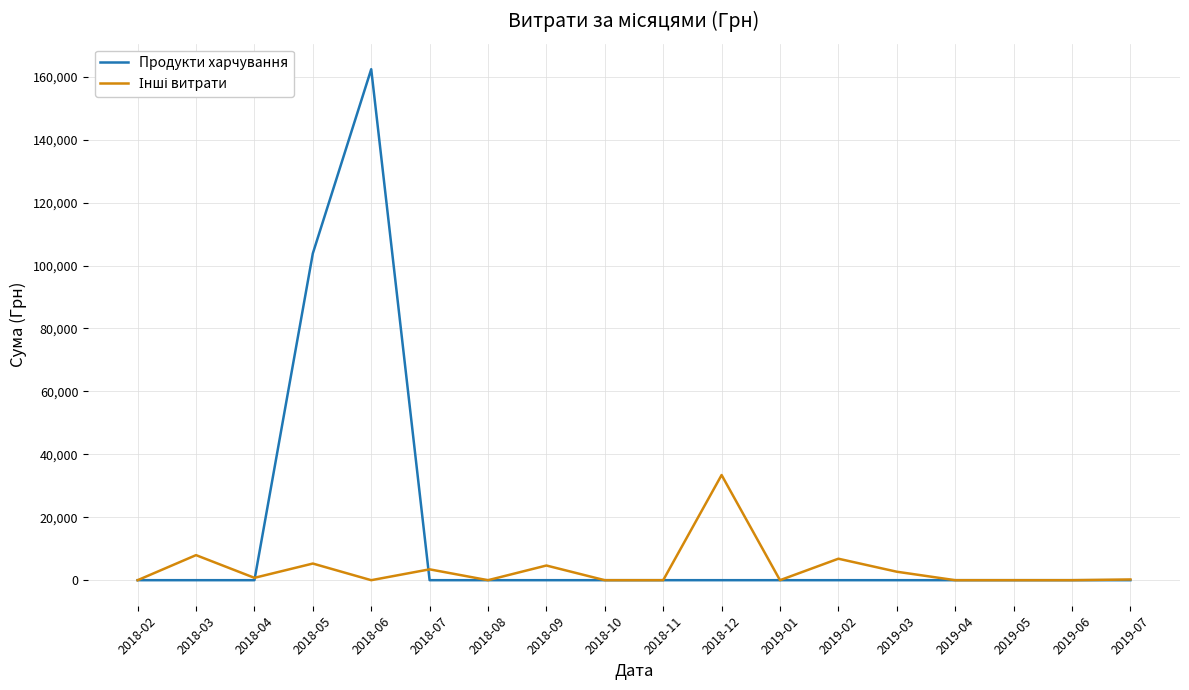

Where is Продукти харчування nearest to the value 81206?

2018-05